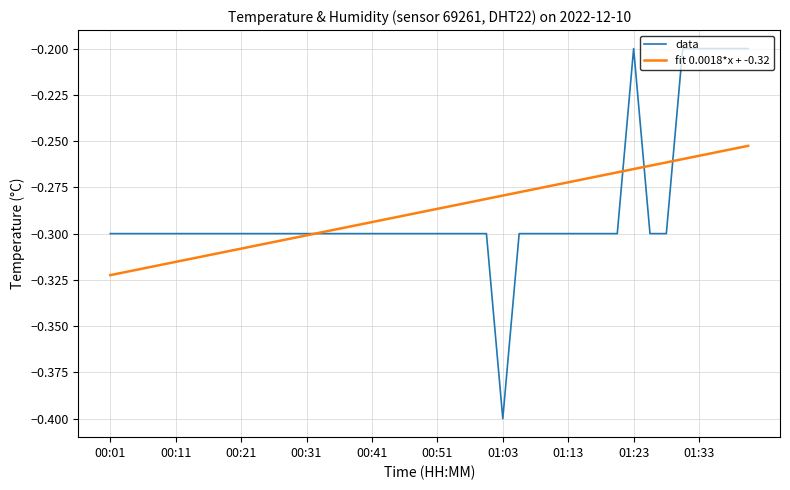

List the series in order of their peak value, lowest first.

fit 0.0018*x + -0.32, data